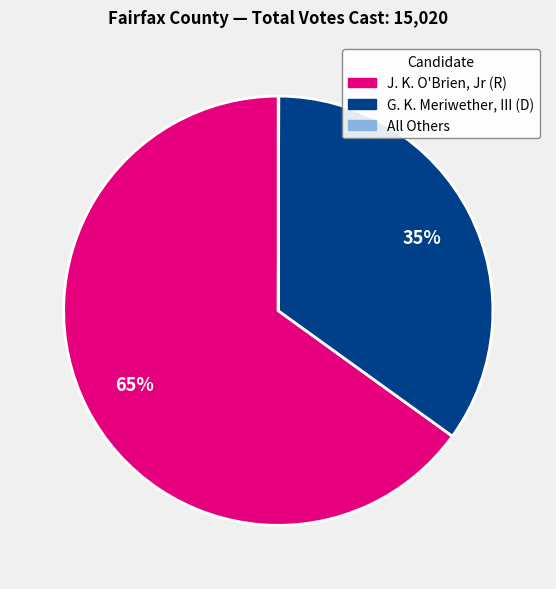

Is there any slice that represents more than half of the pie?

Yes